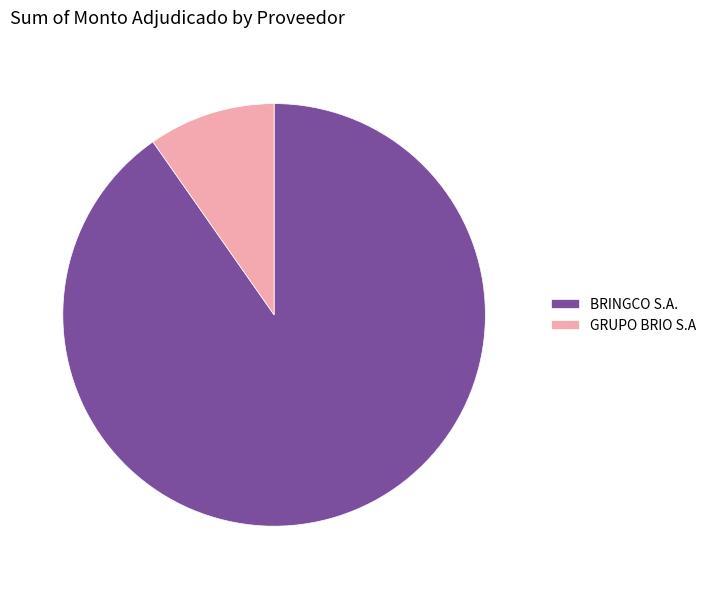

Is the sum of BRINGCO S.A. and GRUPO BRIO S.A greater than half?

Yes